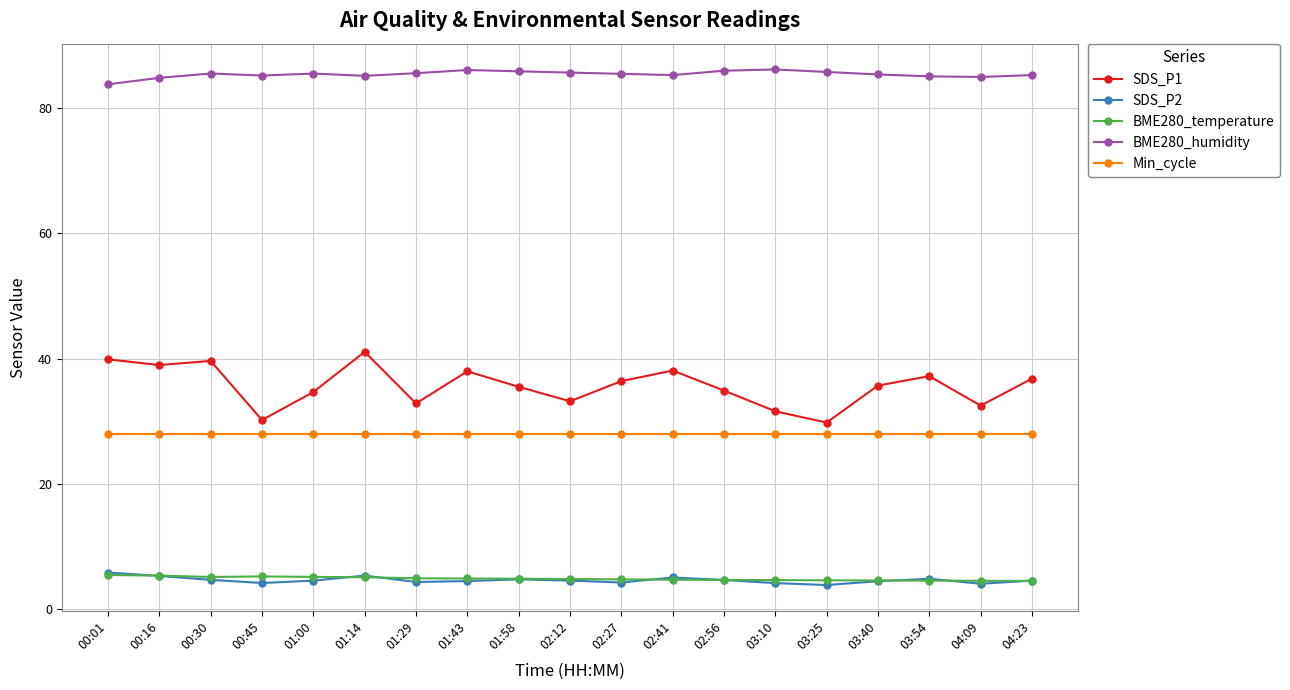

True or false: SDS_P1 and Min_cycle intersect in this chart.

False